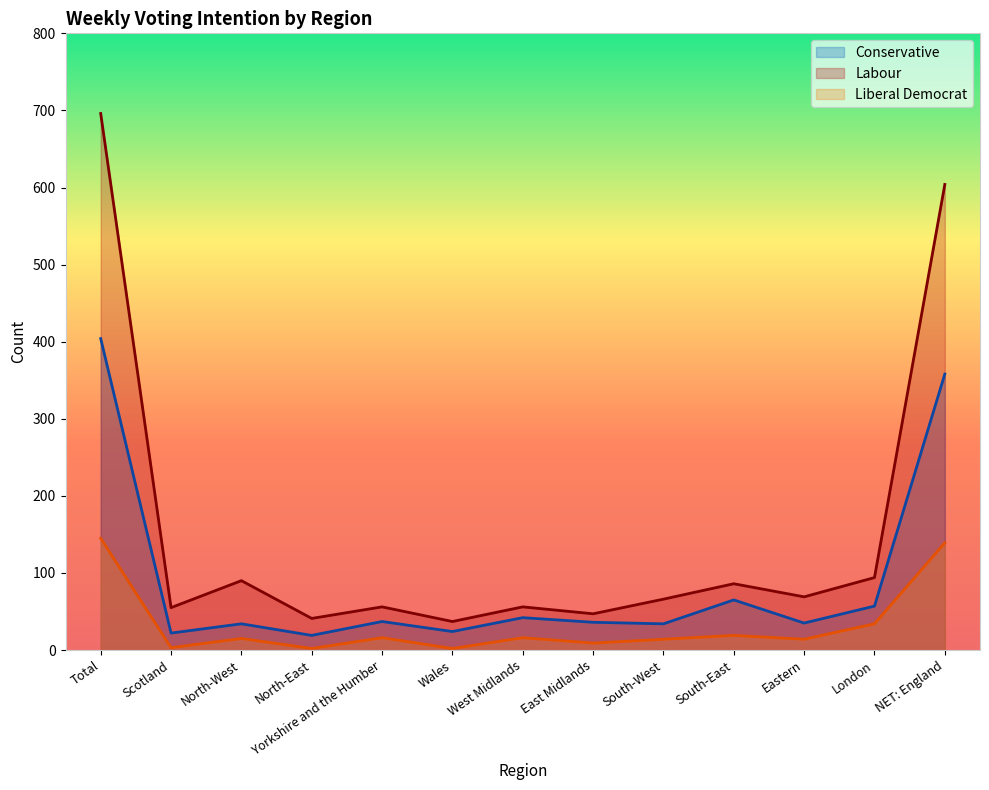

At which category is the sum across all series the highest?

Total